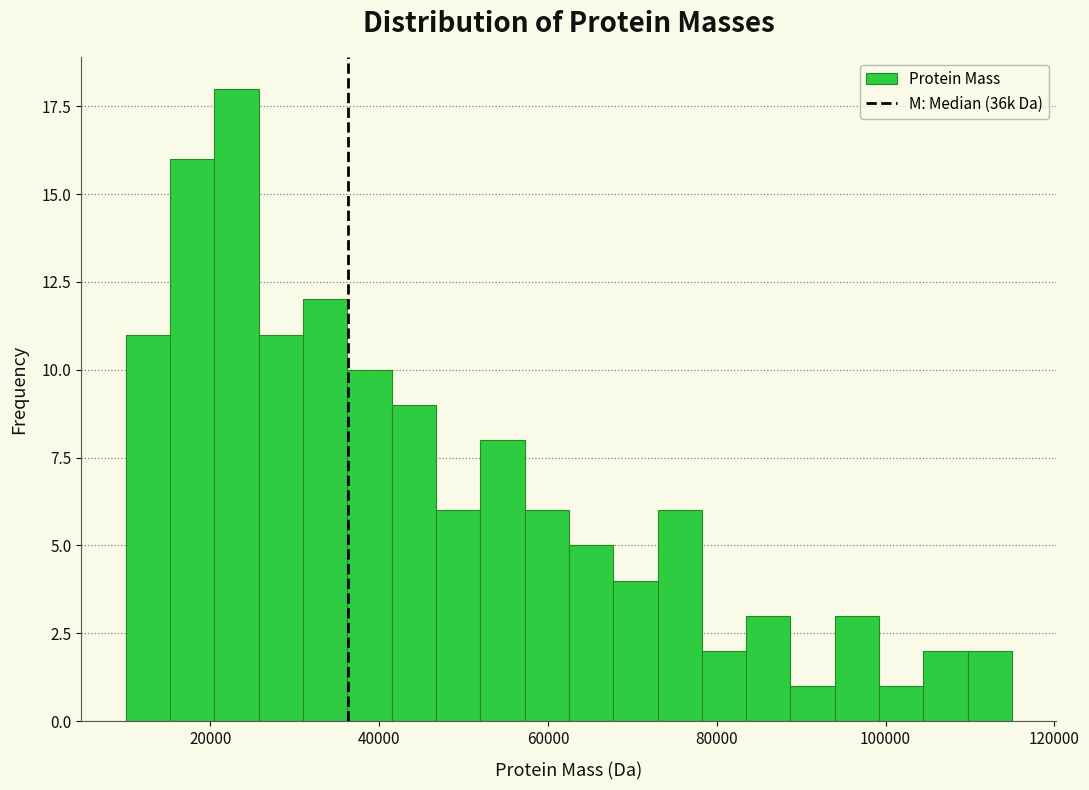

Around what value on the x-axis is the tallest bar? Give the approximate position of its centre, as read against the axis.

24000